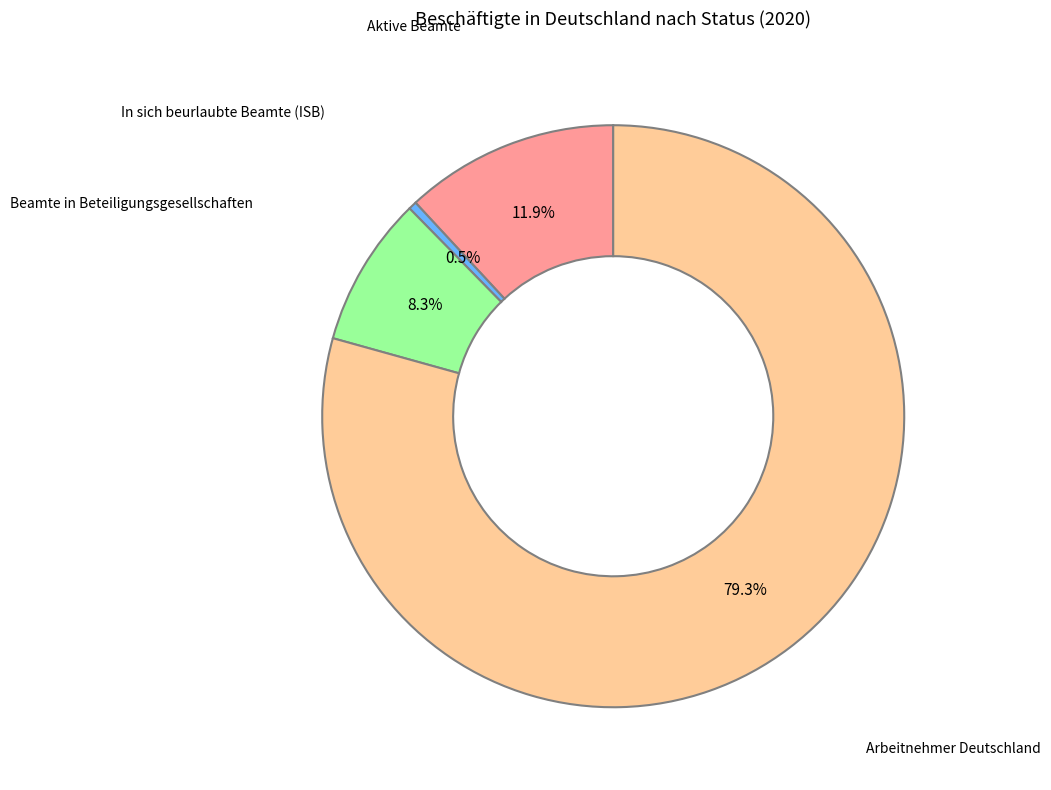

How many slices are in this pie chart?

4